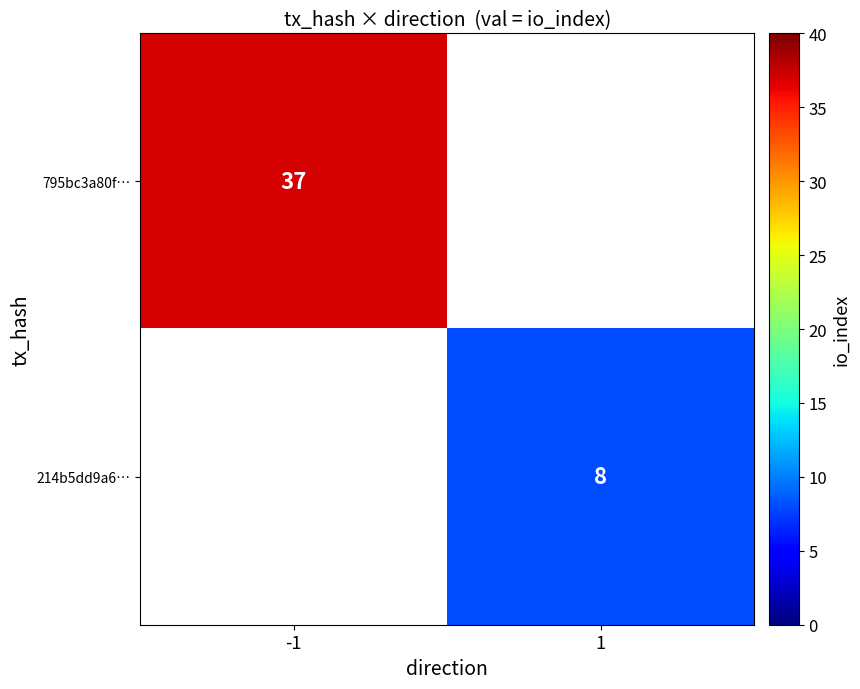

Is it true that 214b5dd9a6… equals 8 at 1?

True